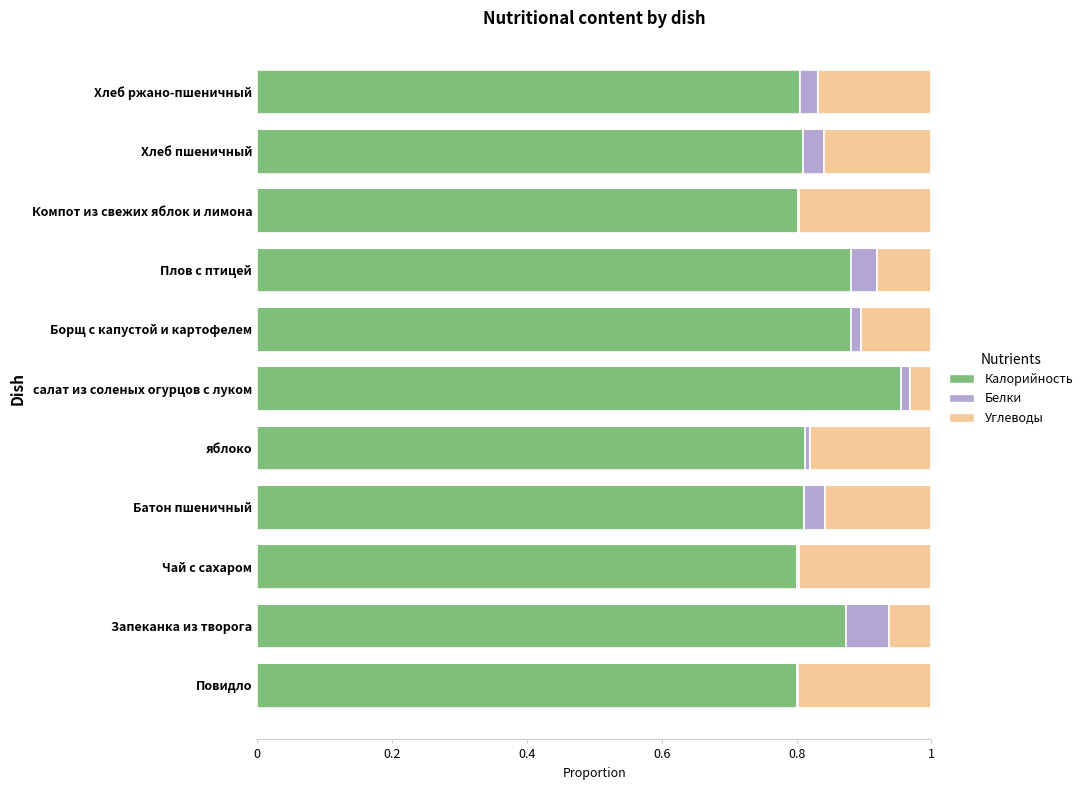

At which label does Калорийность reach its peak?

салат из соленых огурцов с луком